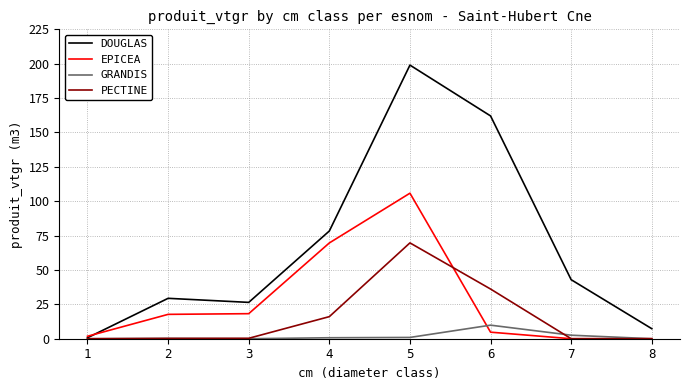

What is the sum of all DOUGLAS values?

546.1